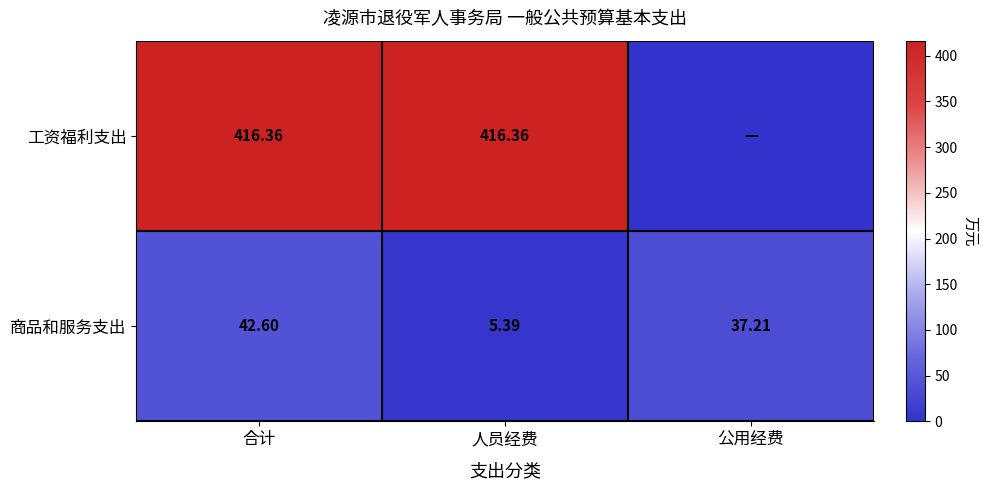

True or false: 工资福利支出 has a value of 416.4 at 人员经费.

True